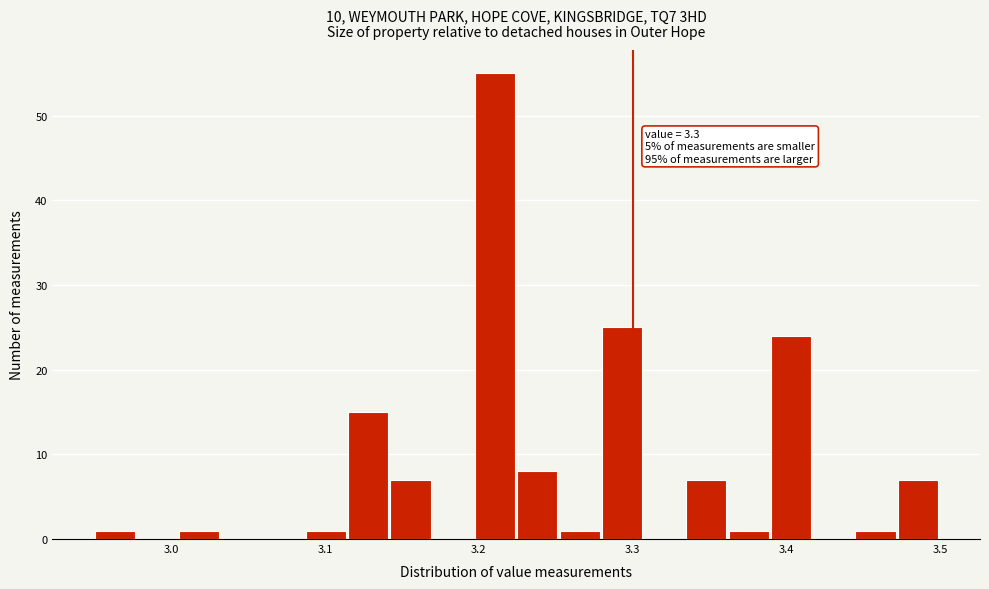

Read against the x-axis, roughly where is the centre of the tallest bar?

3.21